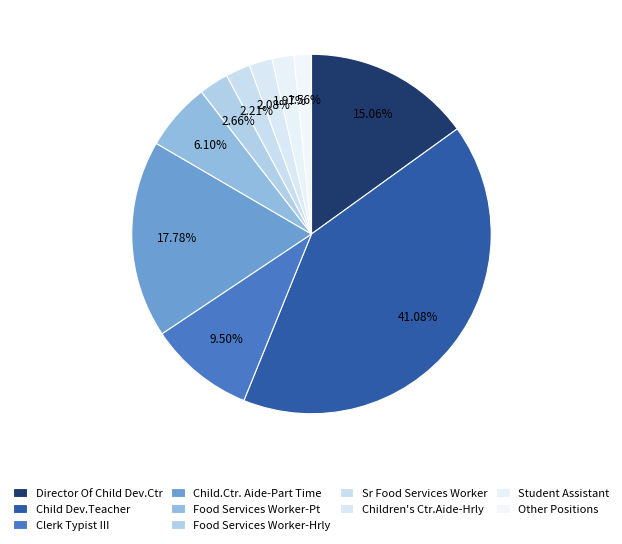

Count the number of slices in the pie.

10